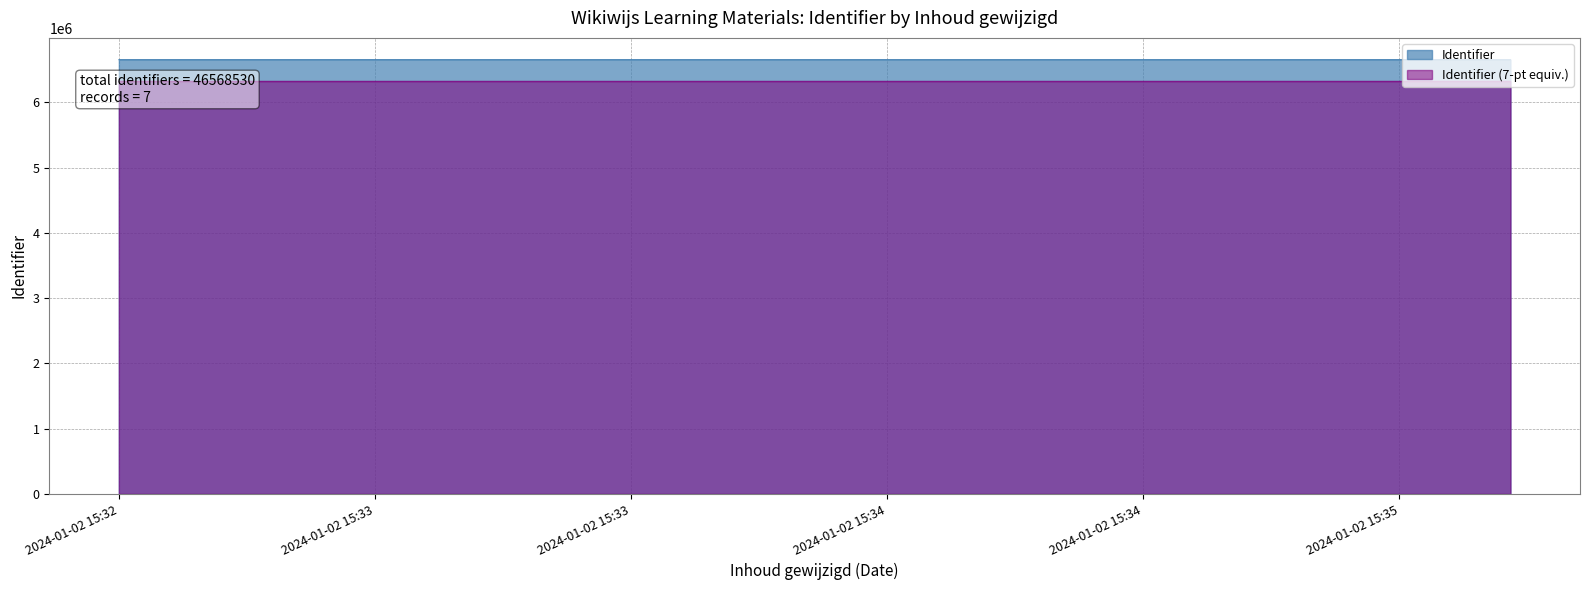

Which has a higher value, 2024-01-02 15:34:10 or 2024-01-02 15:35:00?

2024-01-02 15:35:00